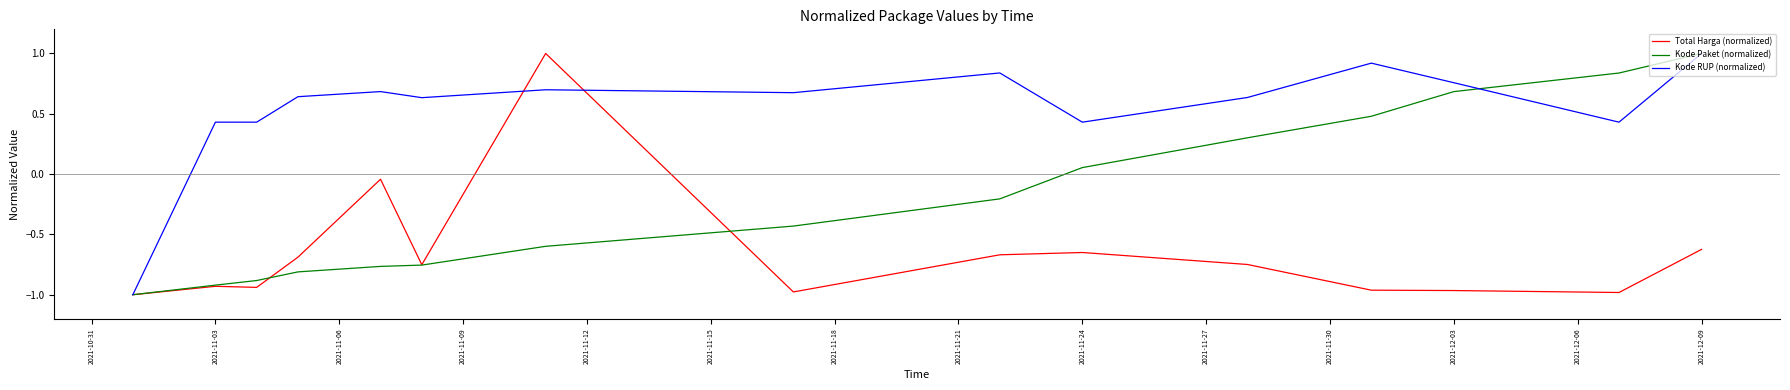

List the series in order of their overall mean, highest first.

Kode RUP (normalized), Kode Paket (normalized), Total Harga (normalized)